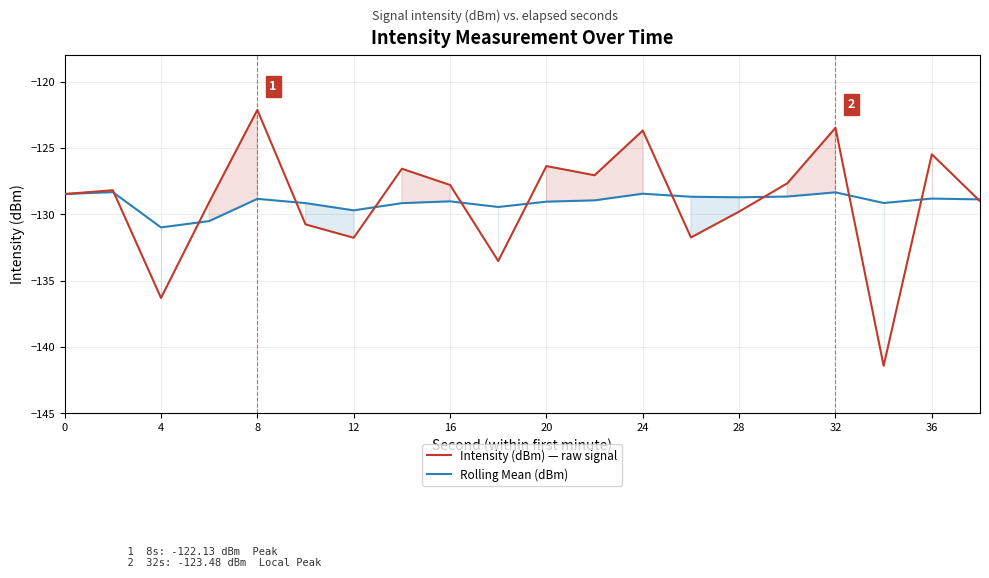

The value of Intensity (dBm) — raw signal at 32 is -123.5. True or false?

True